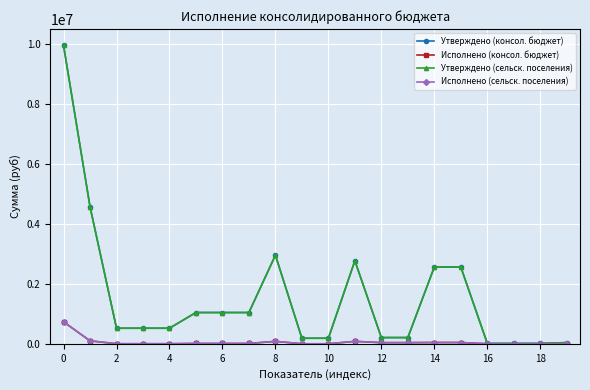

What is the minimum value shown in the chart?

401.7